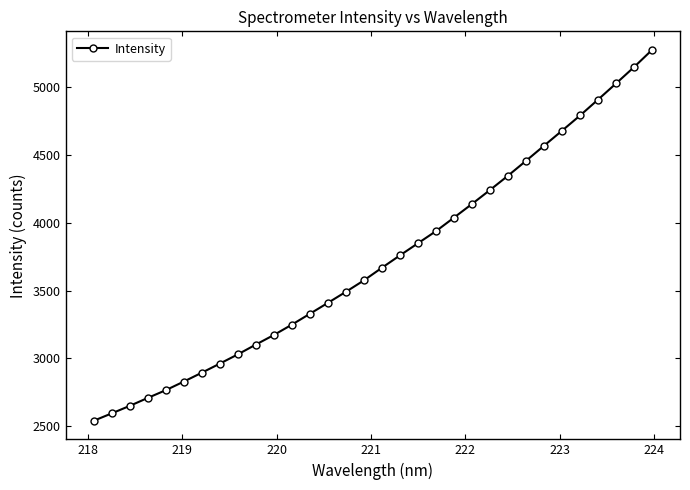

Does the chart display data point markers on the line(s)?

Yes